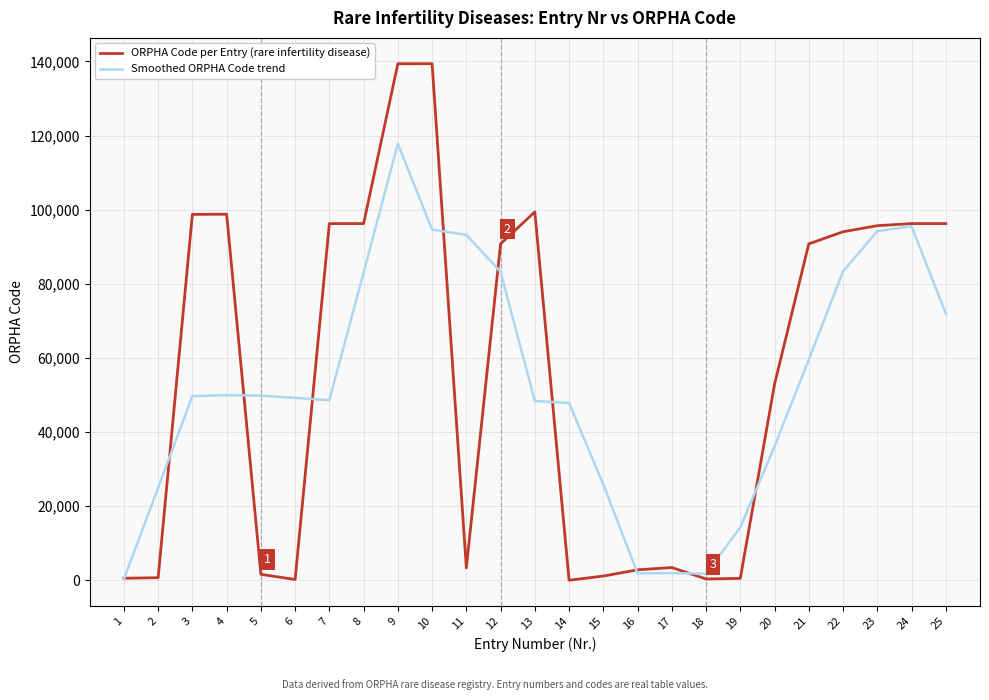

True or false: Smoothed ORPHA Code trend has more than 1 points higher than both neighbors.

True